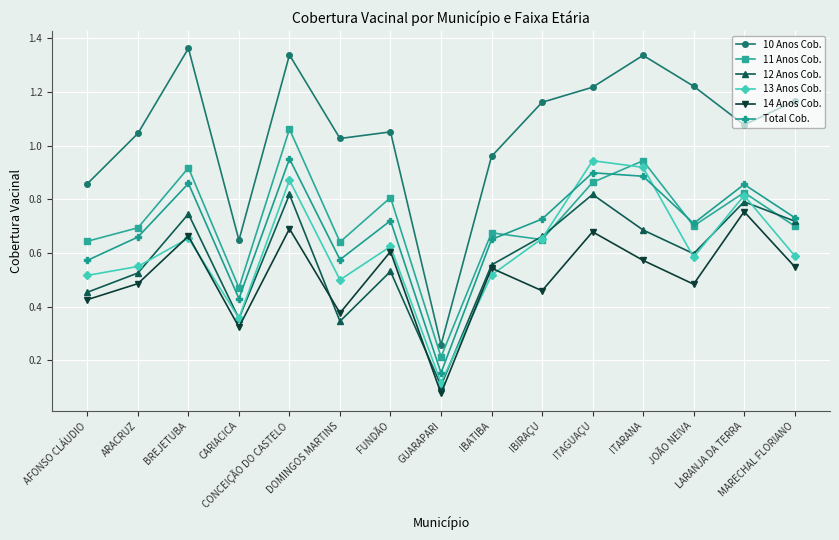

True or false: 10 Anos Cob. and 13 Anos Cob. intersect in this chart.

False